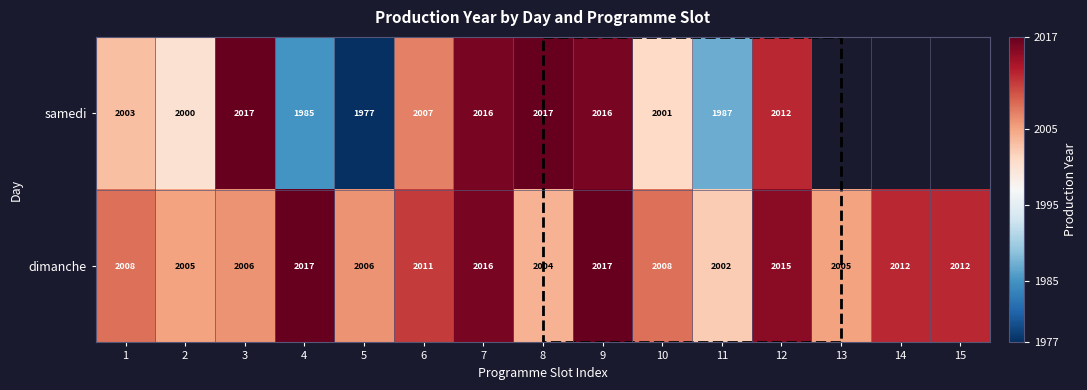

How many data points in dimanche are less than 2008?

6